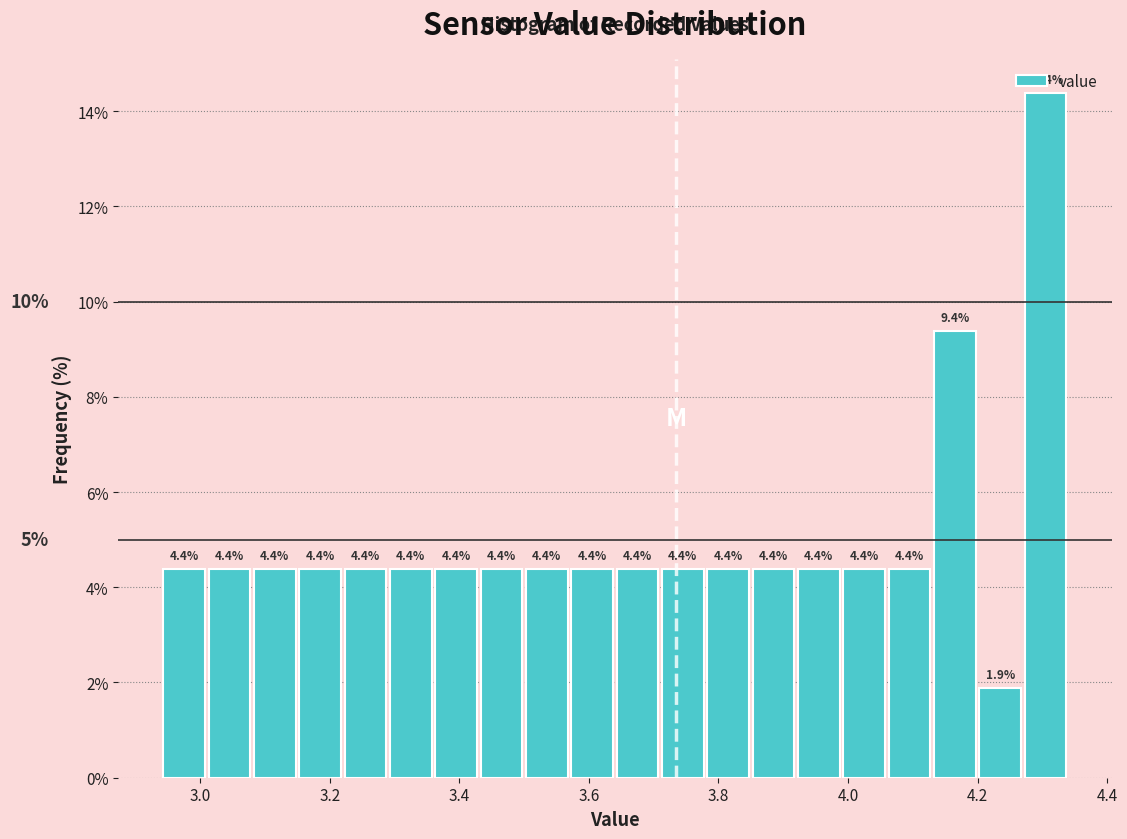

Around what value on the x-axis is the tallest bar? Give the approximate position of its centre, as read against the axis.

4.30